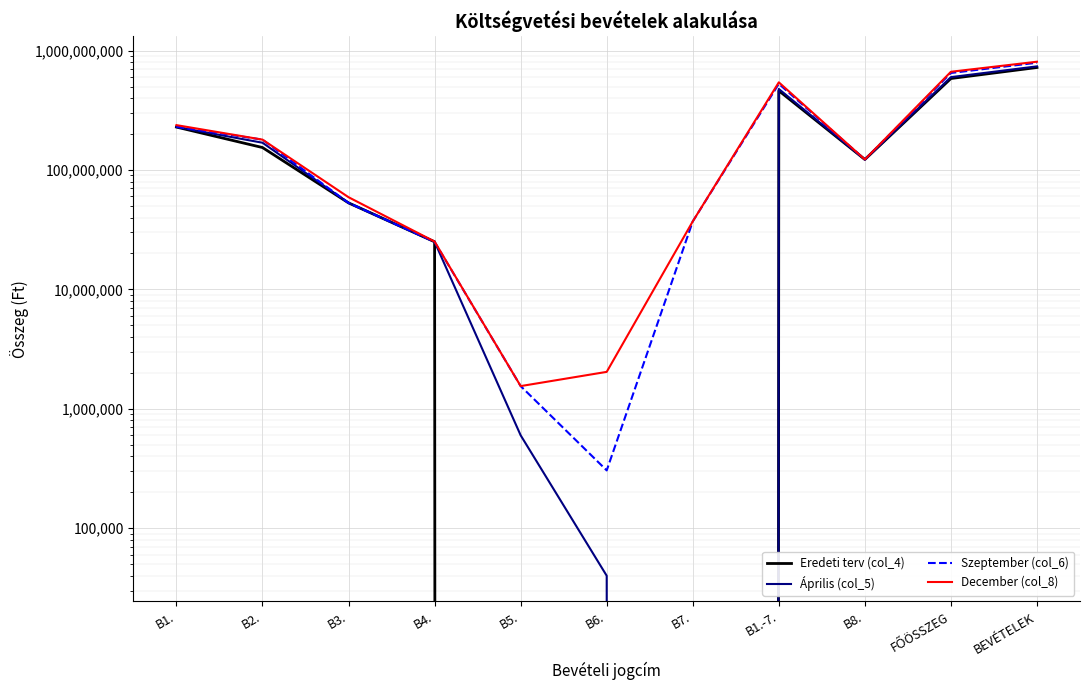

Reading right to left, list all the values displayed in this chart.

Eredeti terv (col_4): 721585297	583417166	122483460	460933706	0	0	0	25050000	53000000	154144568	228739138
Április (col_5): 737434435	599266304	122483460	476782844	0	40000	600000	25050000	53000000	169108706	228984138
Szeptember (col_6): 790958269	649039108	122483460	526555648	37108706	305000	1550000	25005000	53000000	179541262	230045680
December (col_8): 806374020	664505859	122483460	542022399	37108706	2038900	1550000	25156000	59150000	179541262	237477531